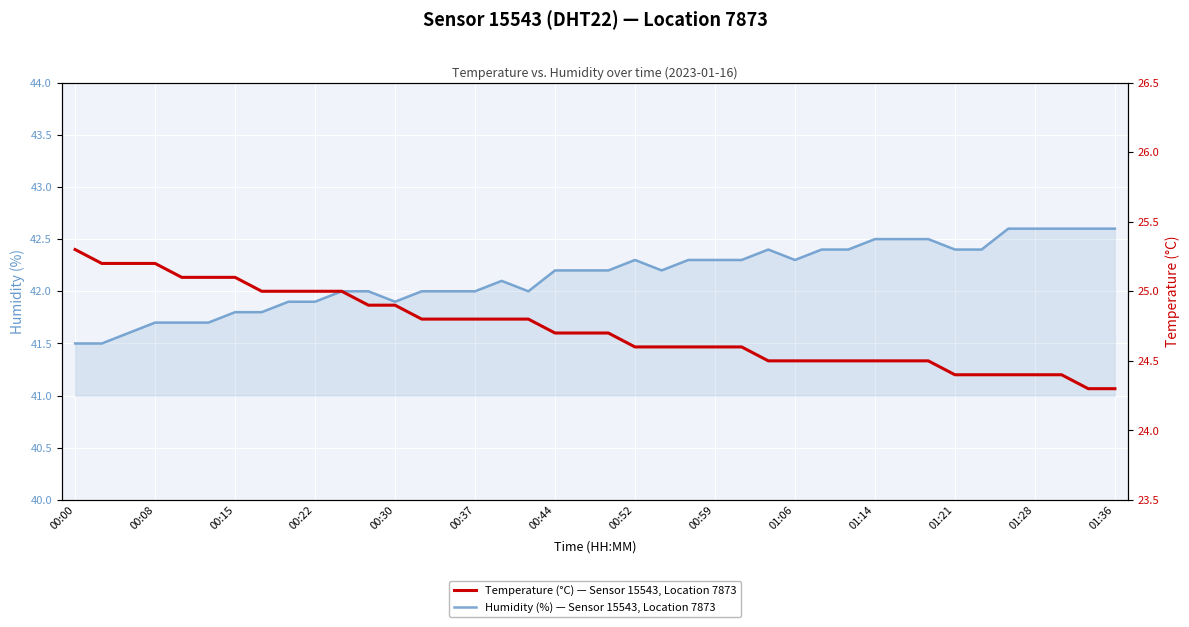

True or false: Temperature (°C) — Sensor 15543, Location 7873 and Humidity (%) — Sensor 15543, Location 7873 intersect in this chart.

False